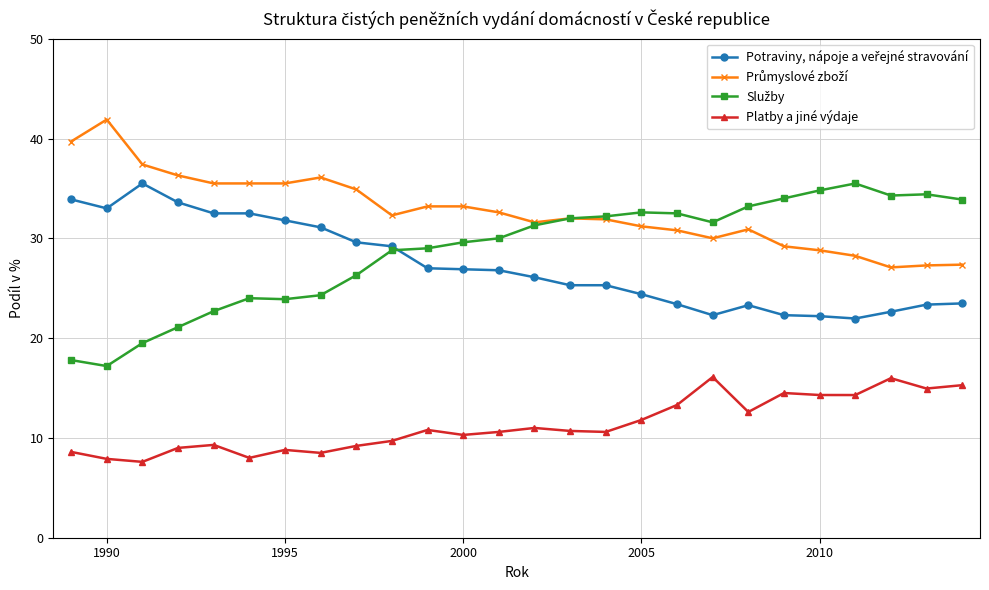

What is the value of the Platby a jiné výdaje point at the 3rd from the left?

7.6